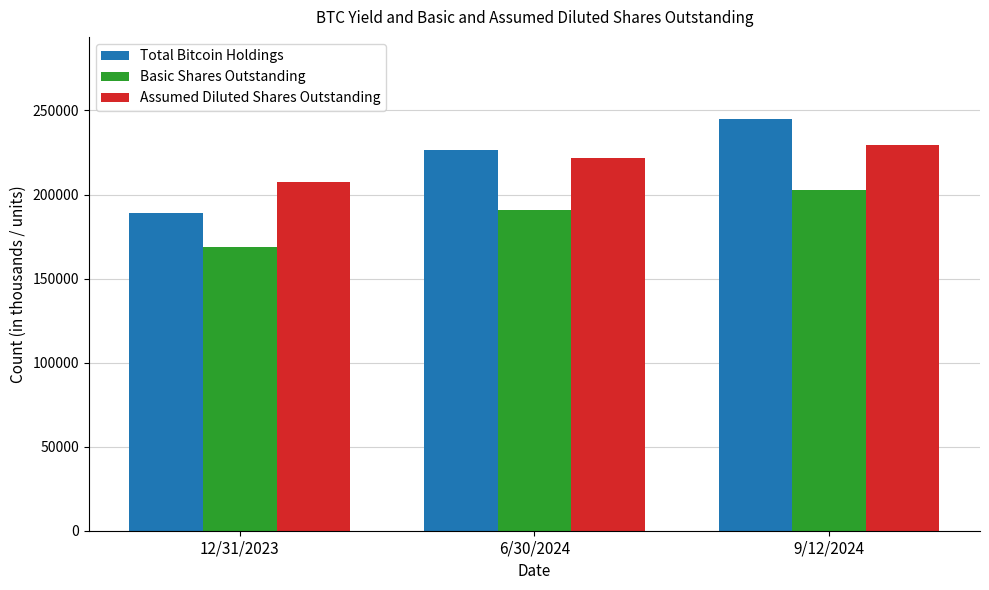

What is the sum of the Assumed Diluted Shares Outstanding values at 12/31/2023 and 6/30/2024?

429300